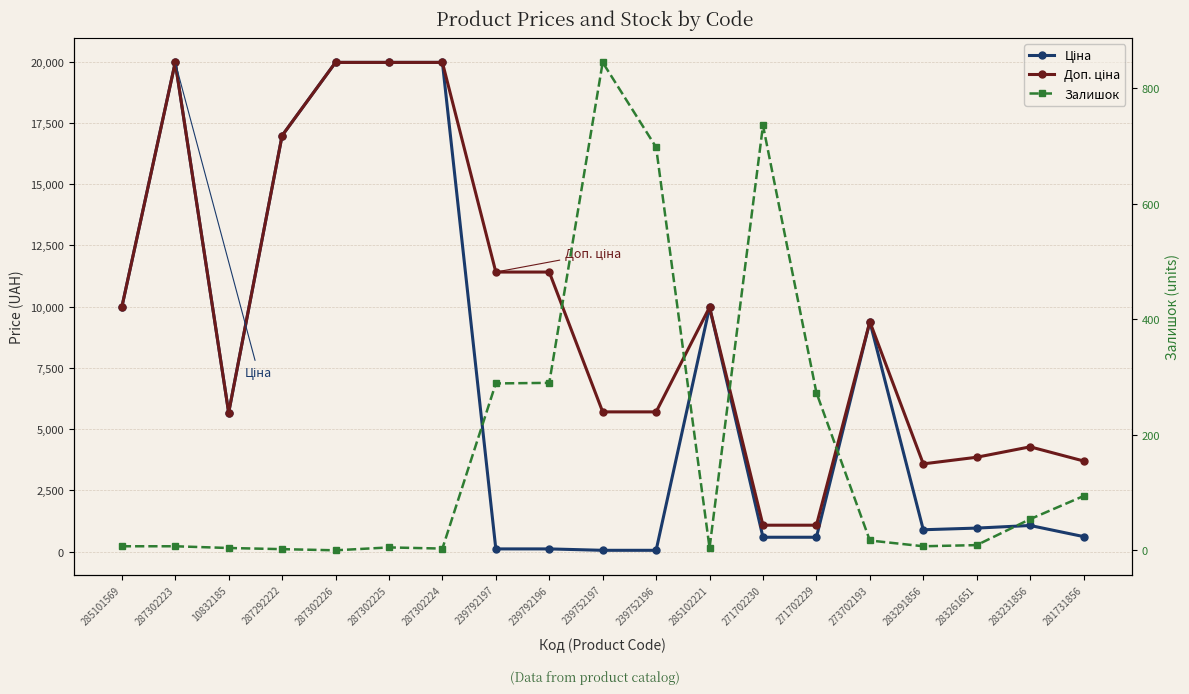

What is the spread (max minus min) of values at 283261651?

3845.0